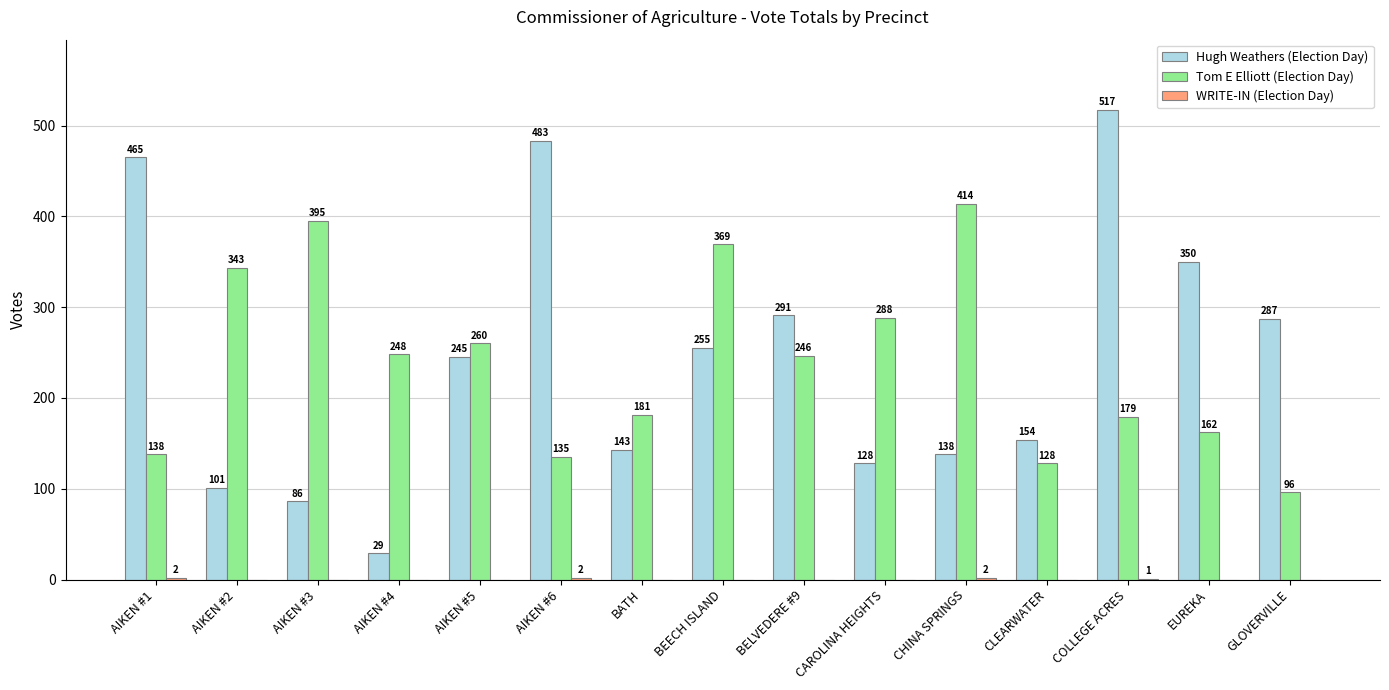

True or false: Hugh Weathers (Election Day) has a value of 255 at BEECH ISLAND.

True